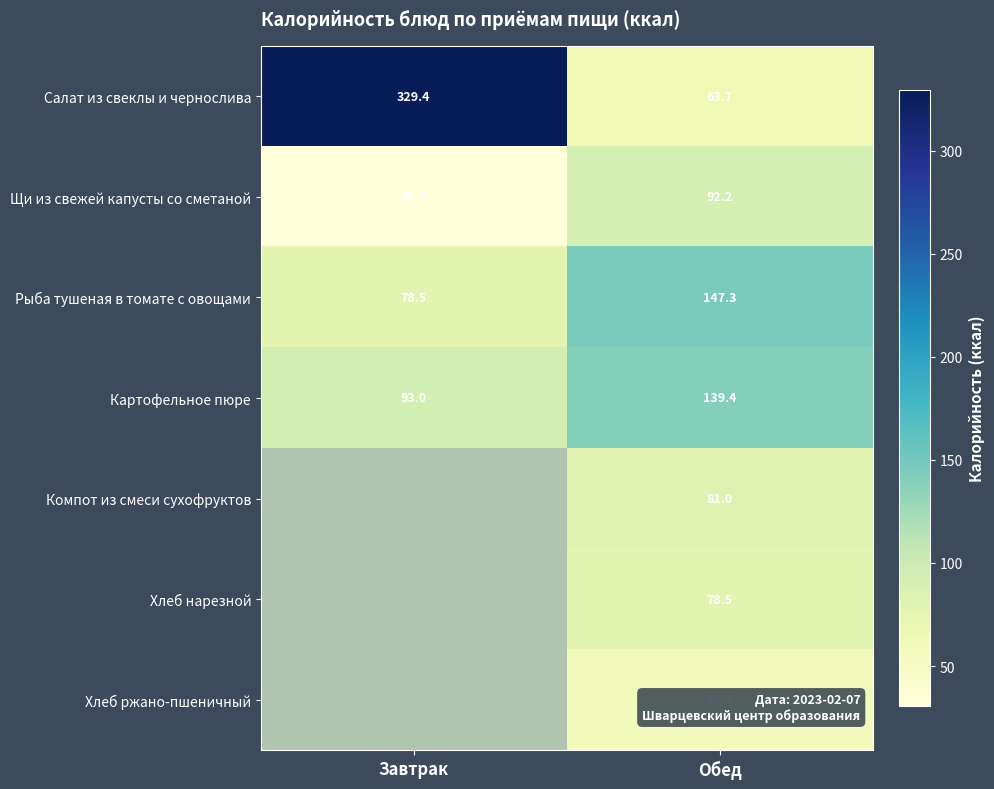

How many distinct data groups are displayed?

7